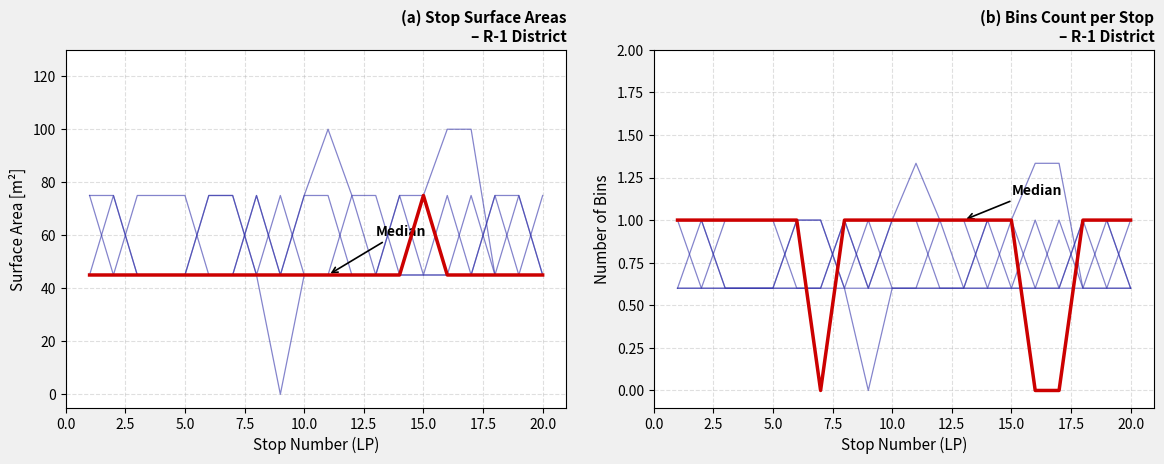

How many lines are shown in the chart?

6